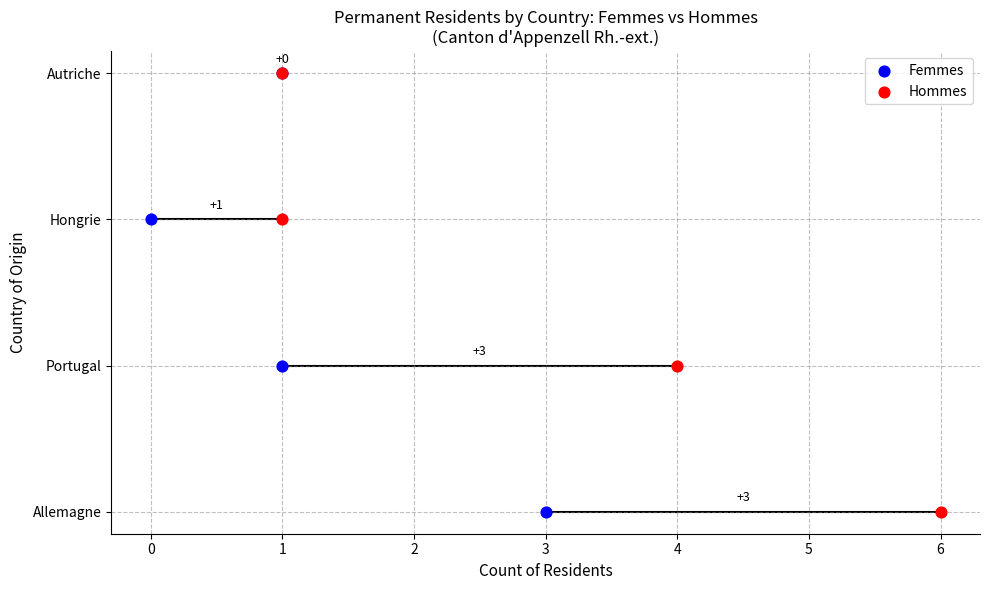

What are all the series names shown in the legend?

Femmes, Hommes